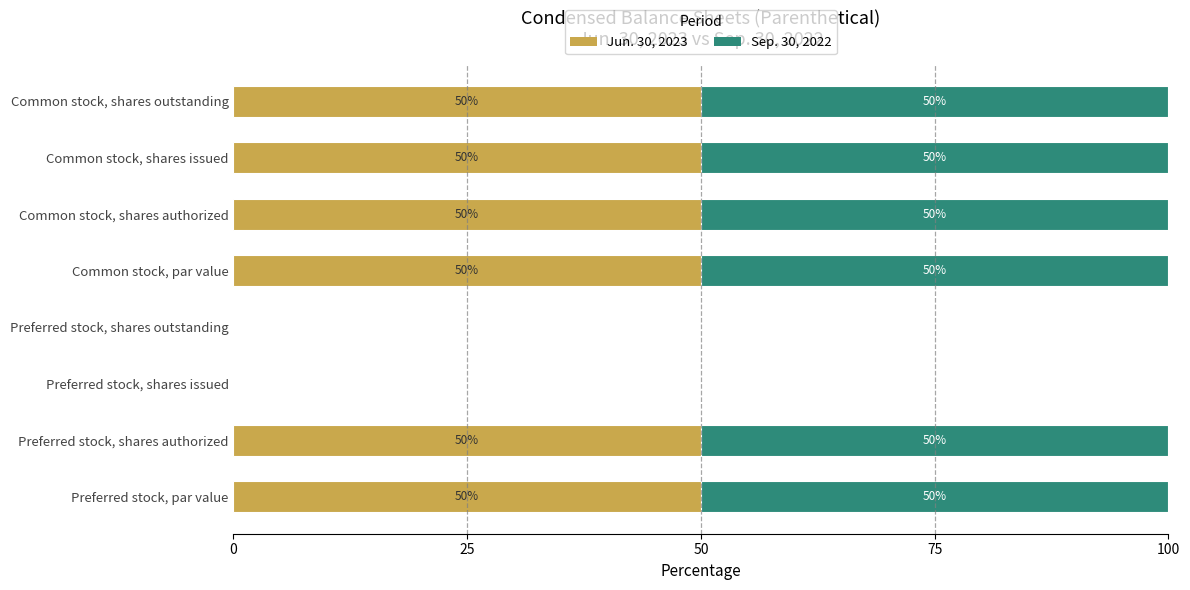

What is the sum of all Jun. 30, 2023 values?

300